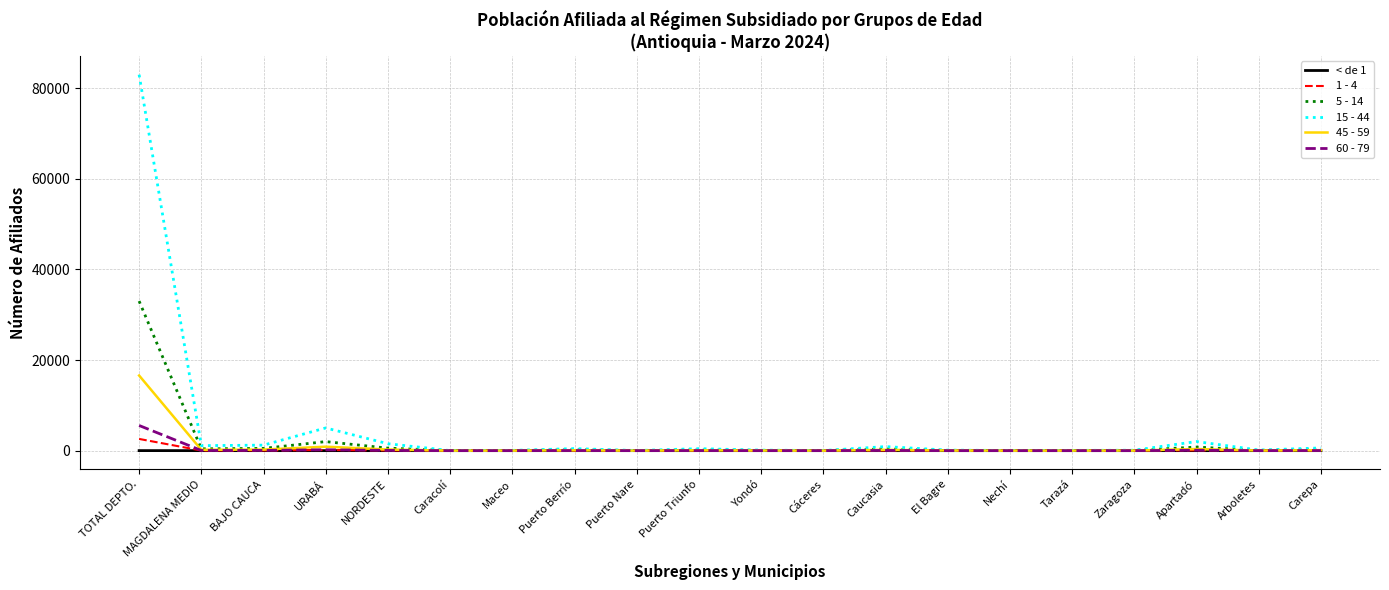

Which series has the largest range (max minus min)?

15 - 44